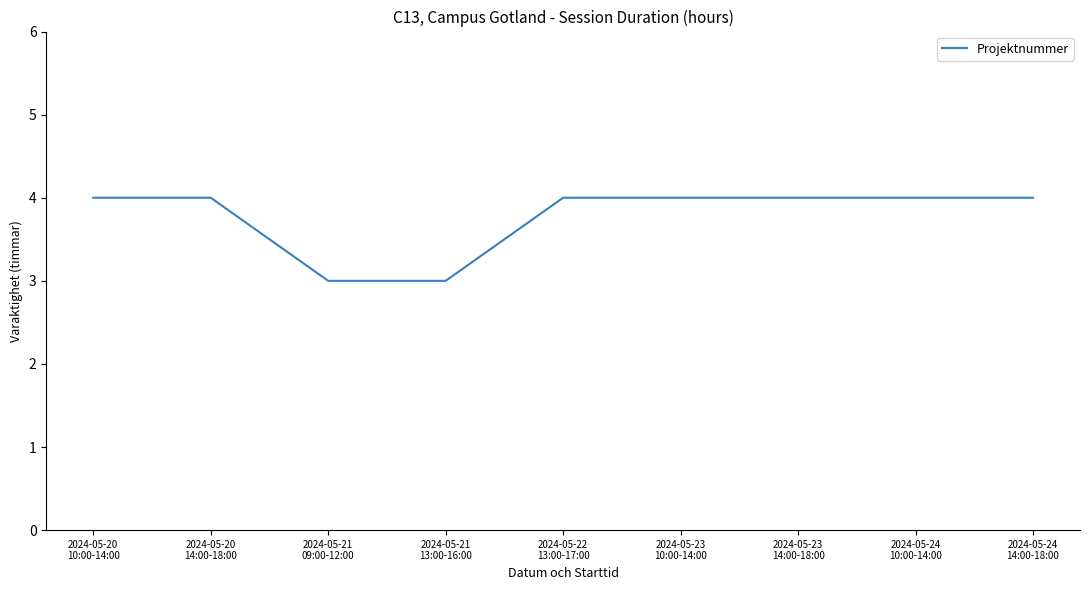

What is the sum of the values at 2024-05-20
14:00-18:00 and 2024-05-23
14:00-18:00?

8